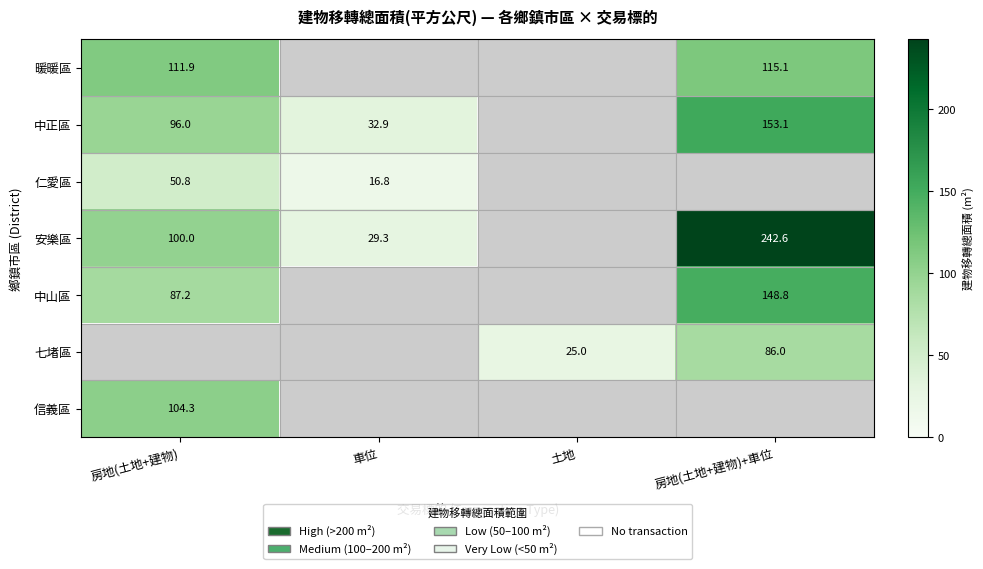

What is the difference between the maximum and minimum values in the 安樂區 series?

213.4